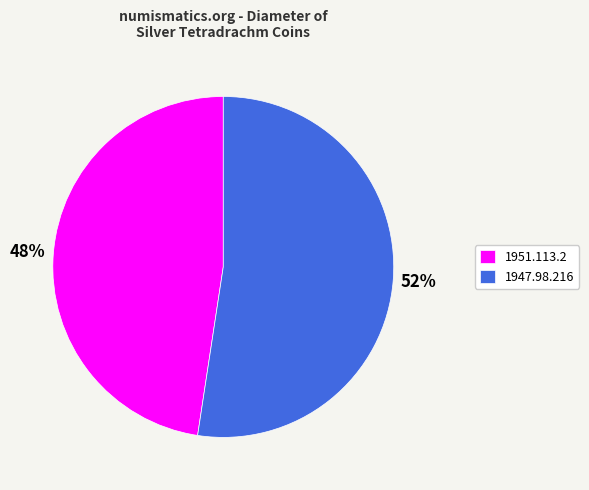

Is it true that 1947.98.216 is 52% of the pie?

True